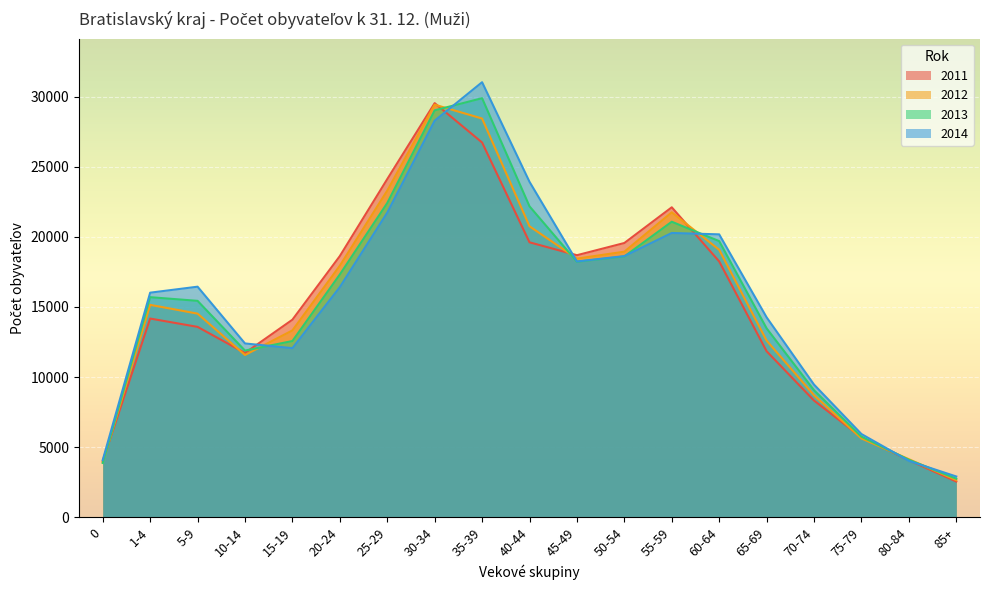

What value does the 2012 series have at 20-24, to the nearest 10?

17950